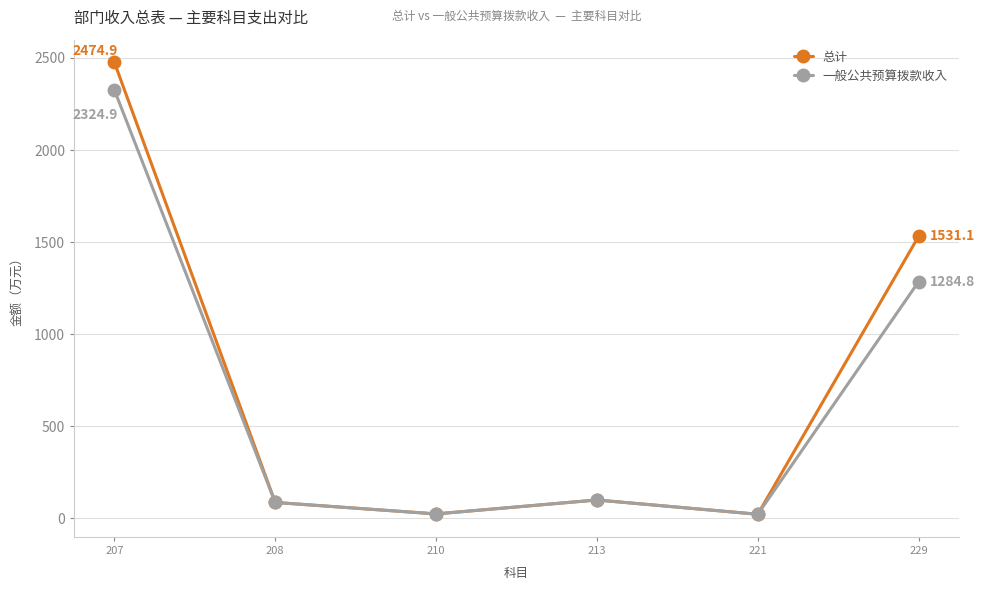

Is this an area chart (filled region under the line)?

No